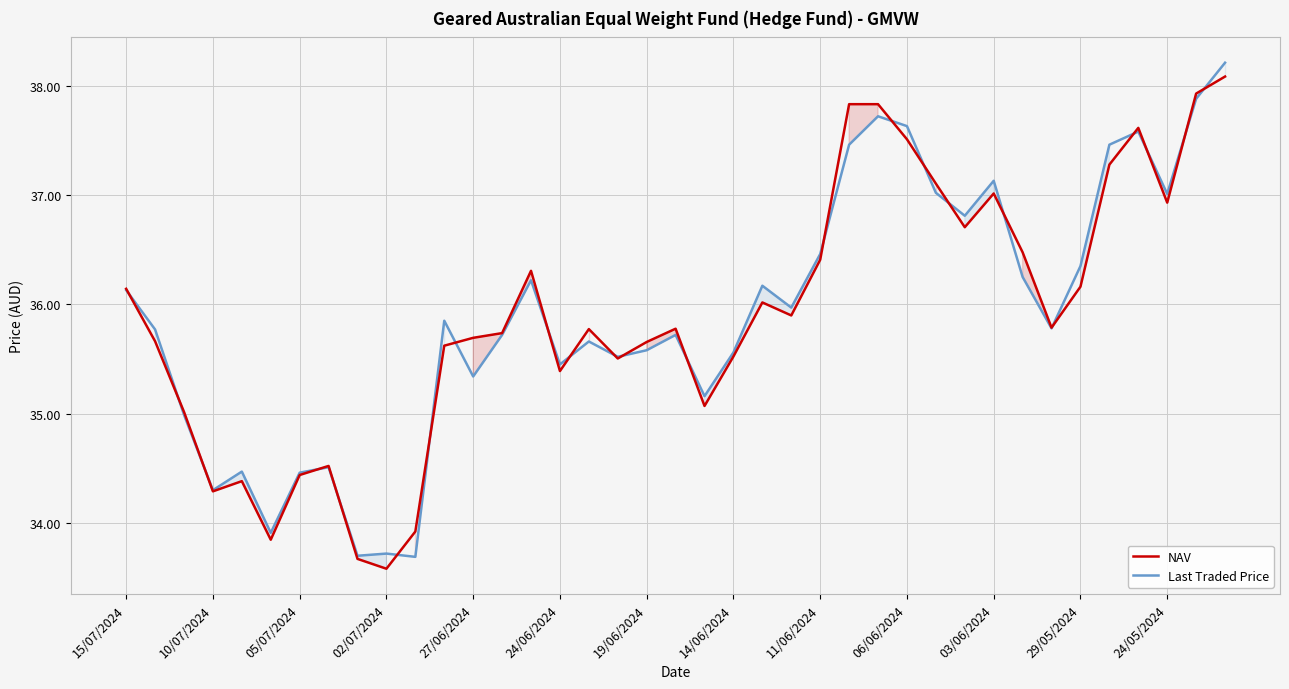

In Last Traded Price, how many points are lower than both neighbors (excluding endpoints)?

12